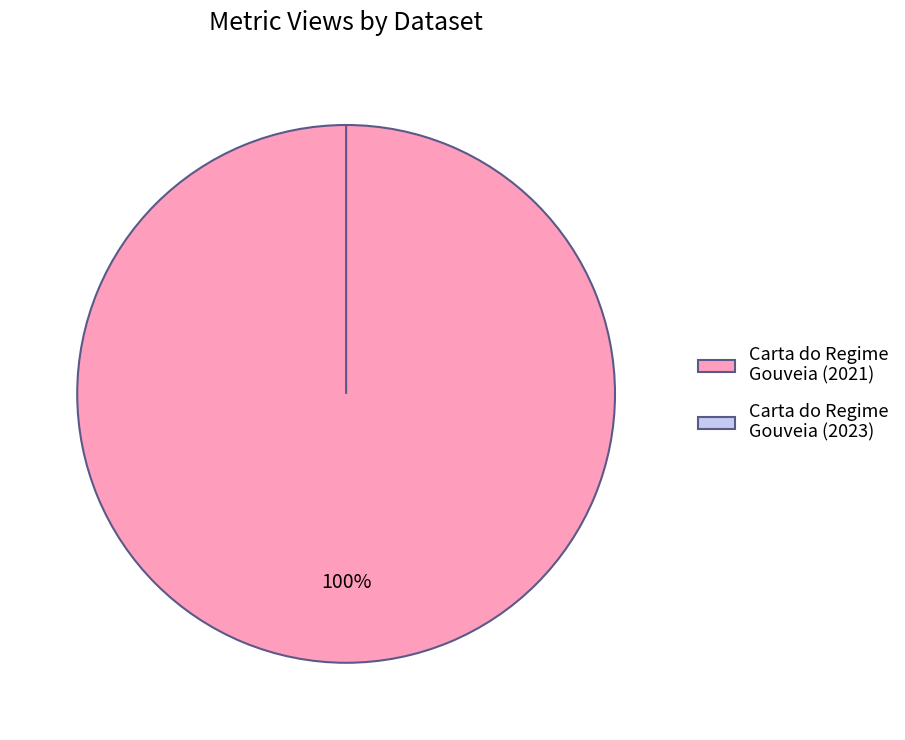

How many slices are in this pie chart?

2